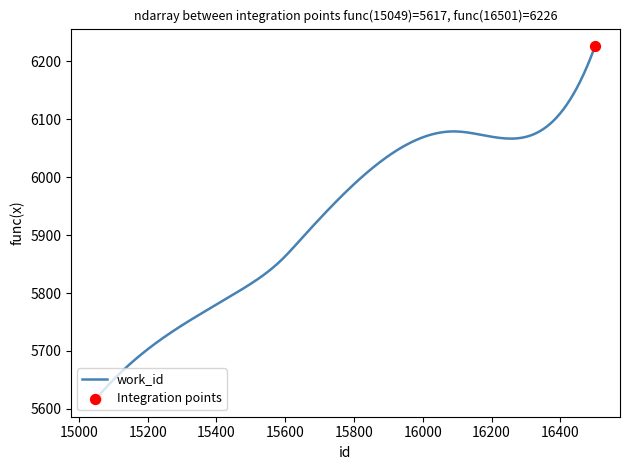

What is the maximum value shown in the chart?

6226.0